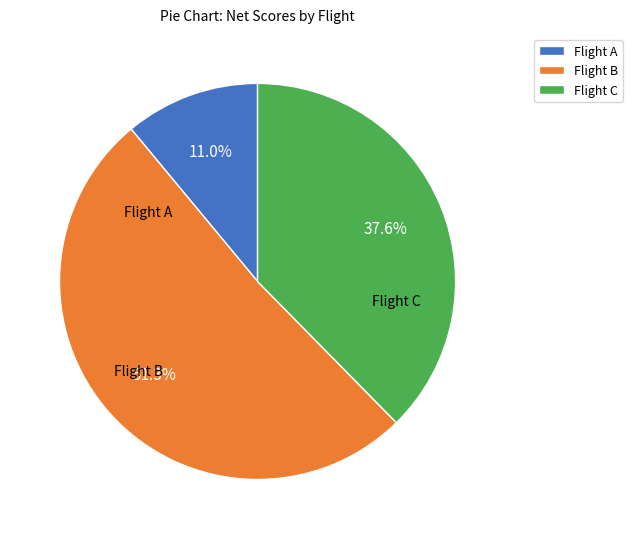

Combined, what portion of the pie is Flight B and Flight C?

89.0%